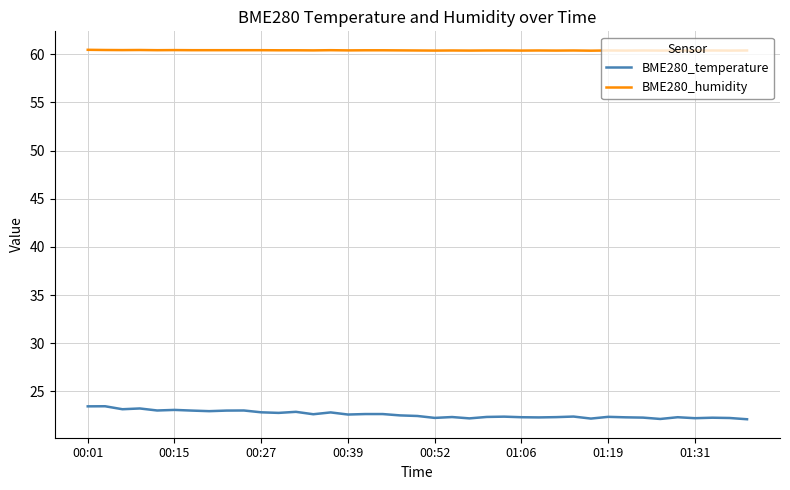

What is the smallest value displayed?

22.1